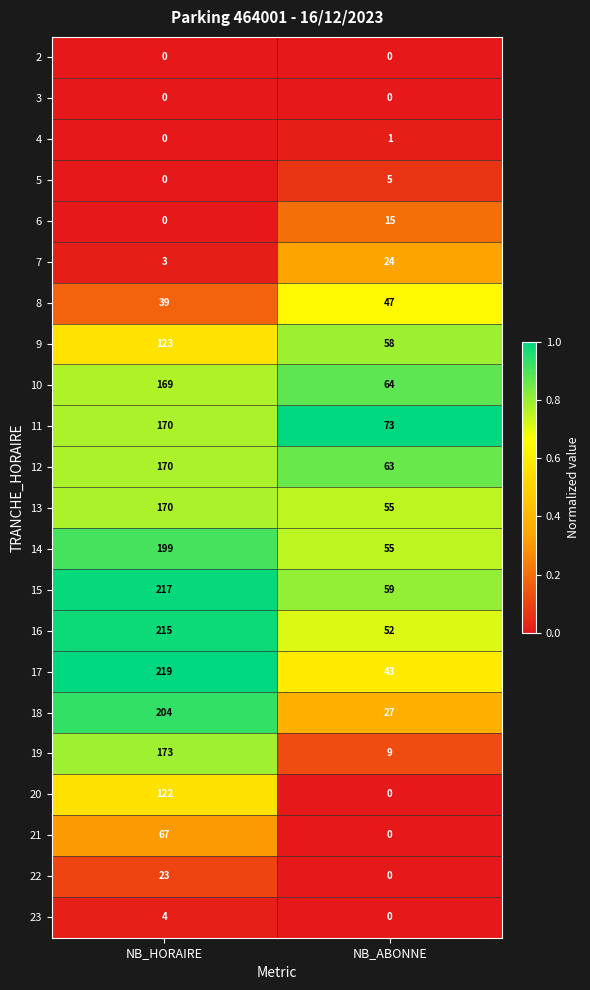

At which category does the chart reach its peak across all series?

NB_HORAIRE